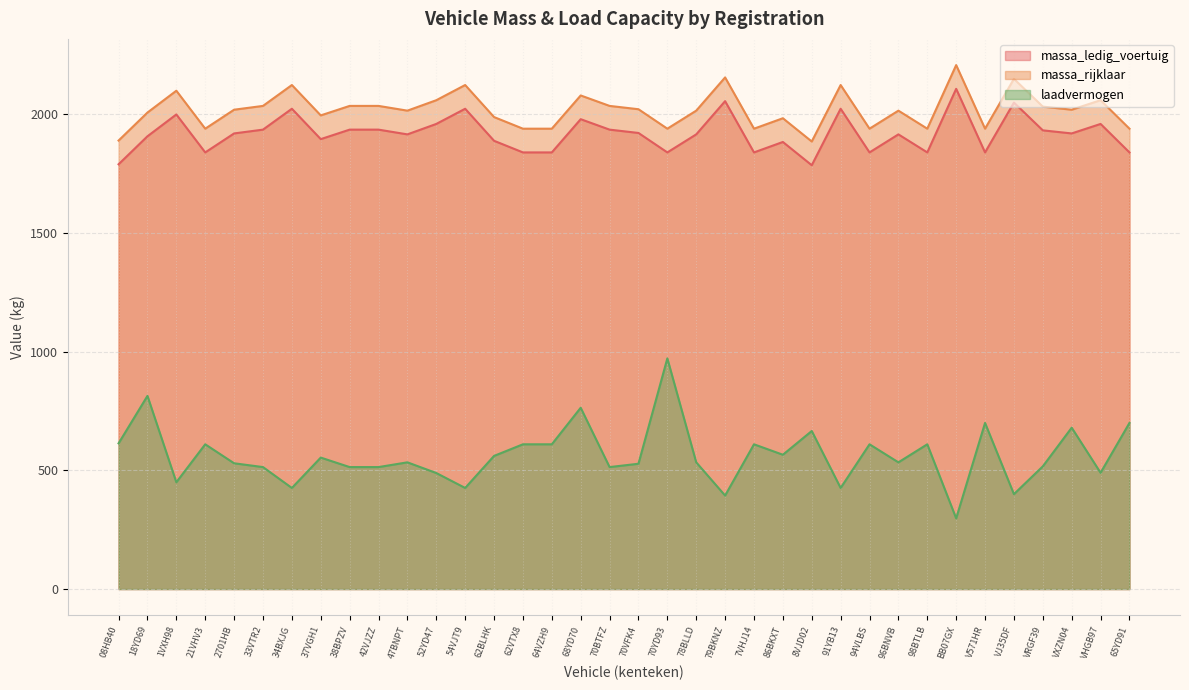

What are all the series names shown in the legend?

massa_ledig_voertuig, massa_rijklaar, laadvermogen